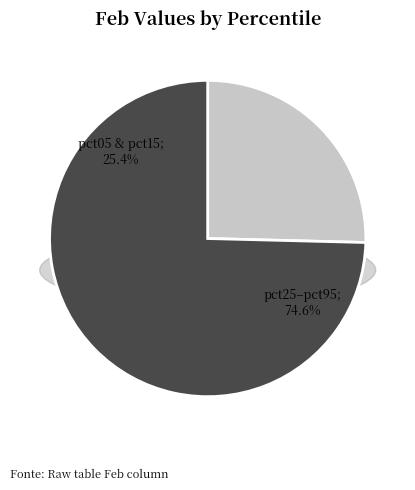

Does pct55 account for over 50% of the chart?

No